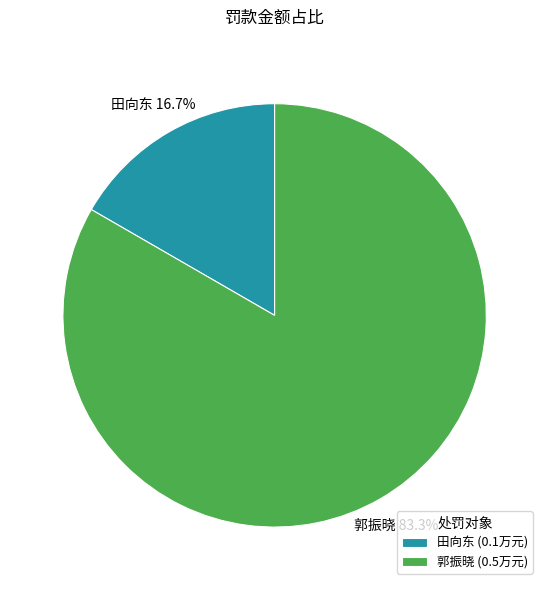

What percentage is the 田向东 slice, to the nearest percent?

17%